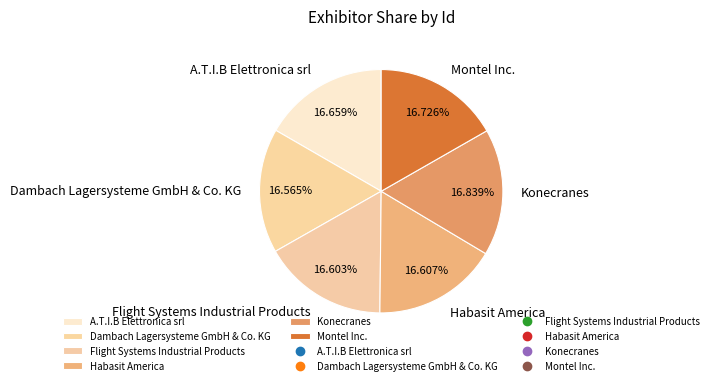

What is the ratio of the value at Habasit America to the value at Montel Inc.?

1.0